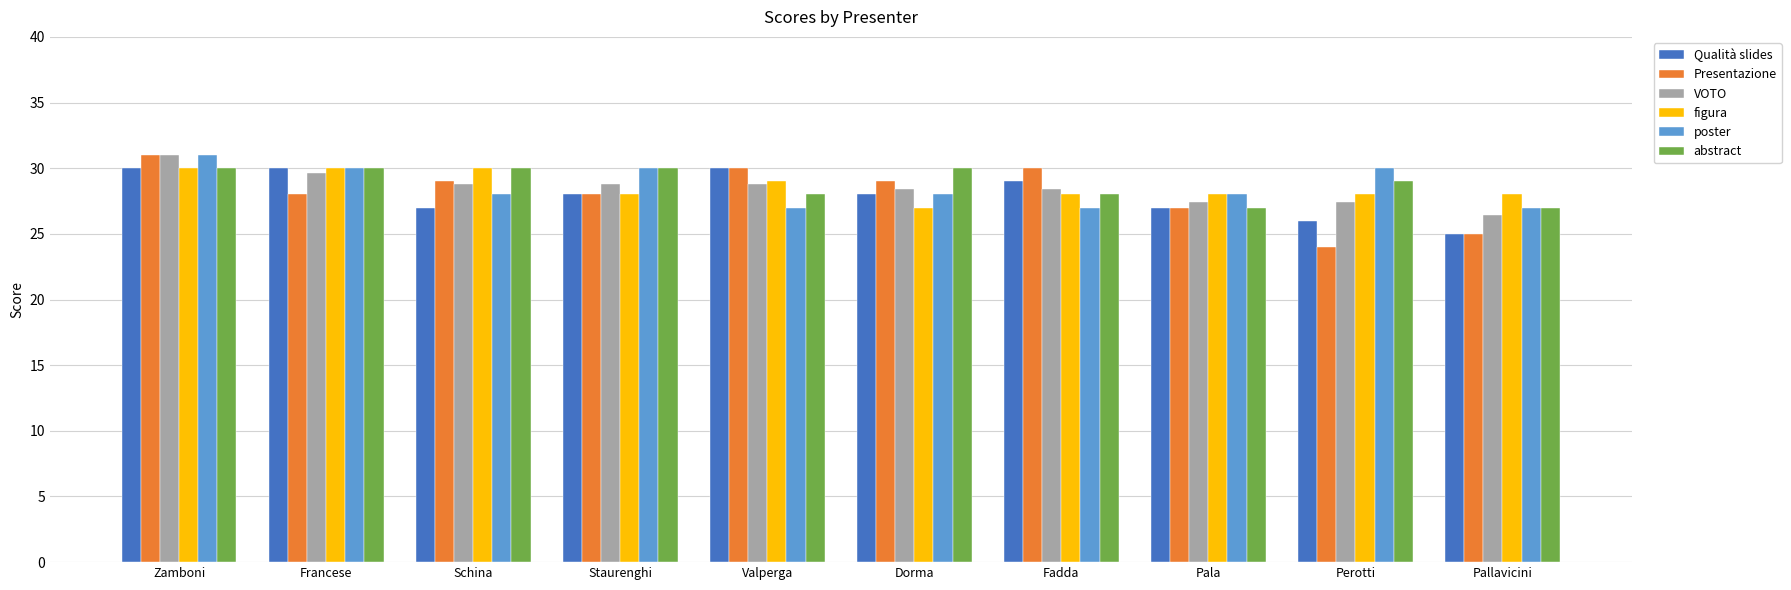

Which category has the highest value in the Presentazione series?

Zamboni